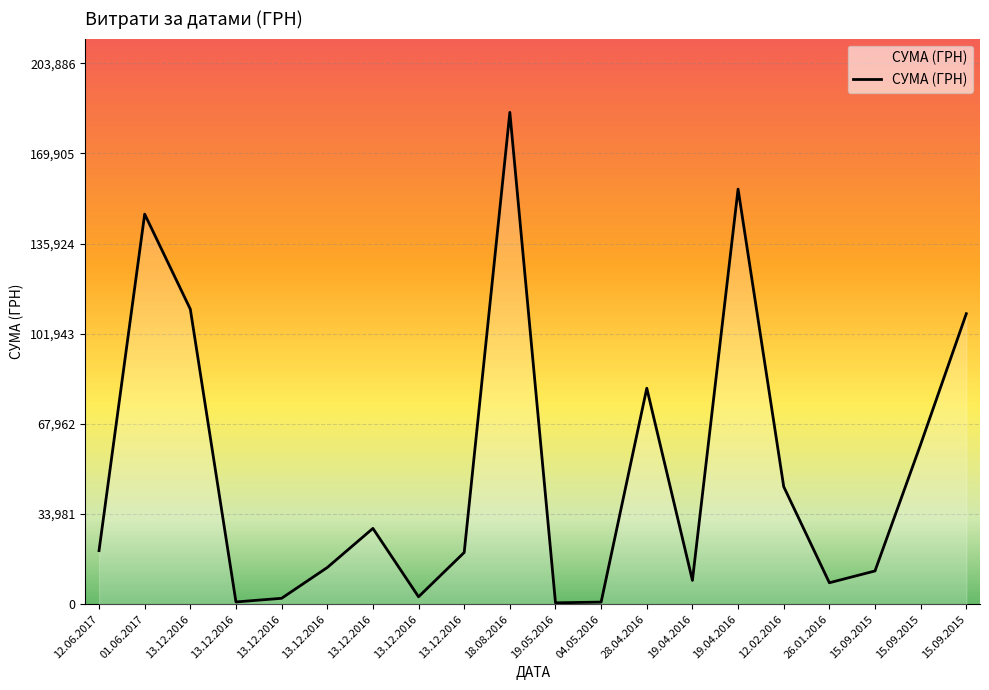

The value at 13.12.2016 is 12985.1. True or false?

False